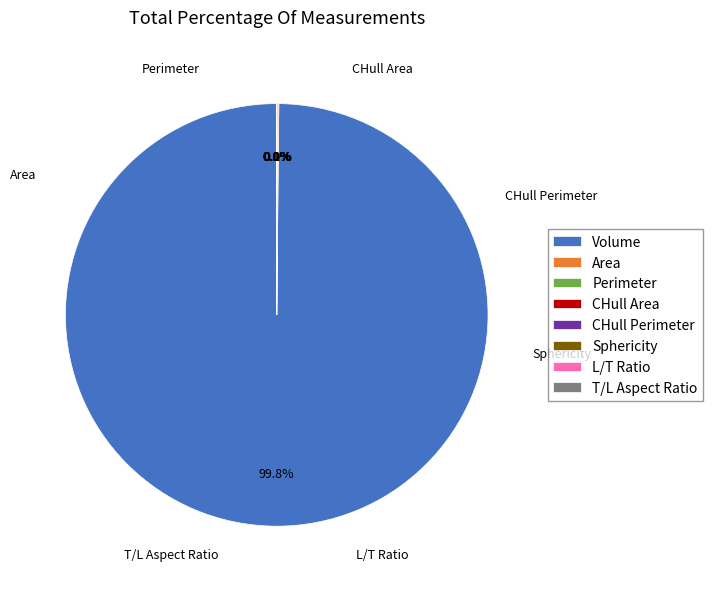

Is it true that Perimeter is 0% of the pie?

True